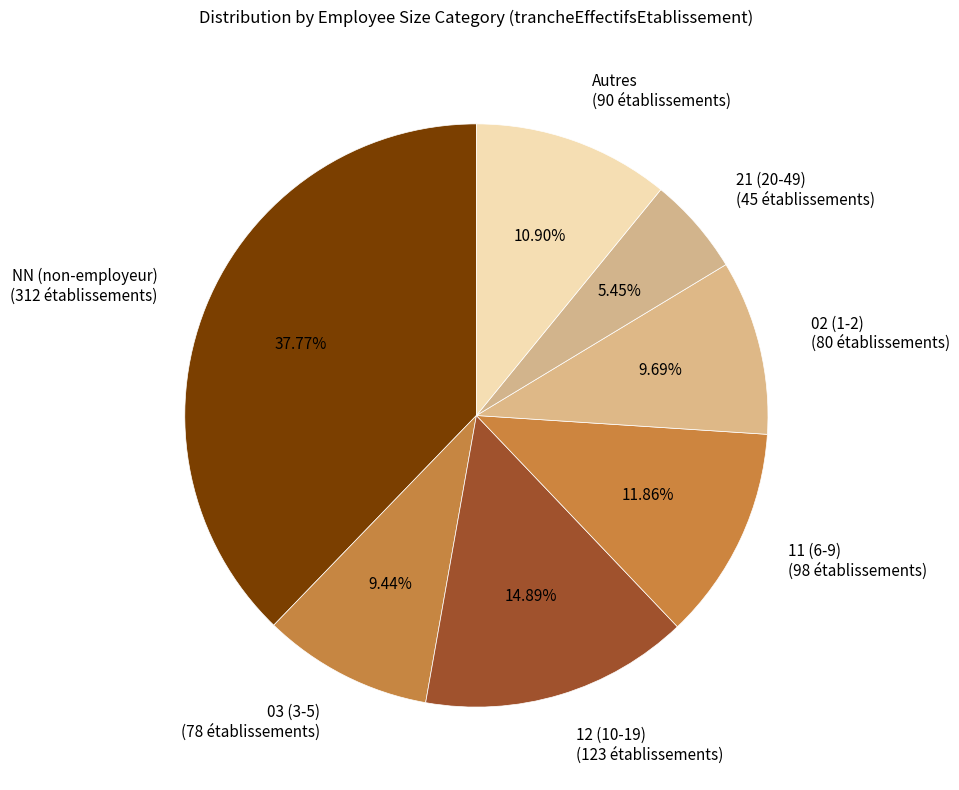

To the nearest percent, what is the average slice percentage?

14%